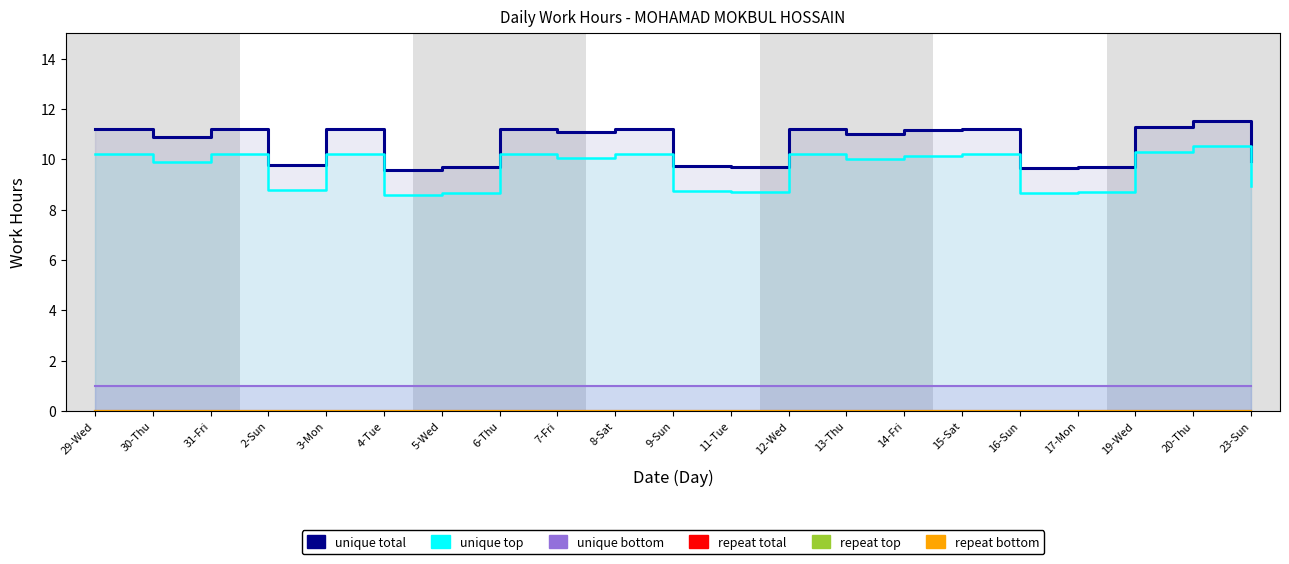

At which category is the sum across all series the highest?

20-Thu